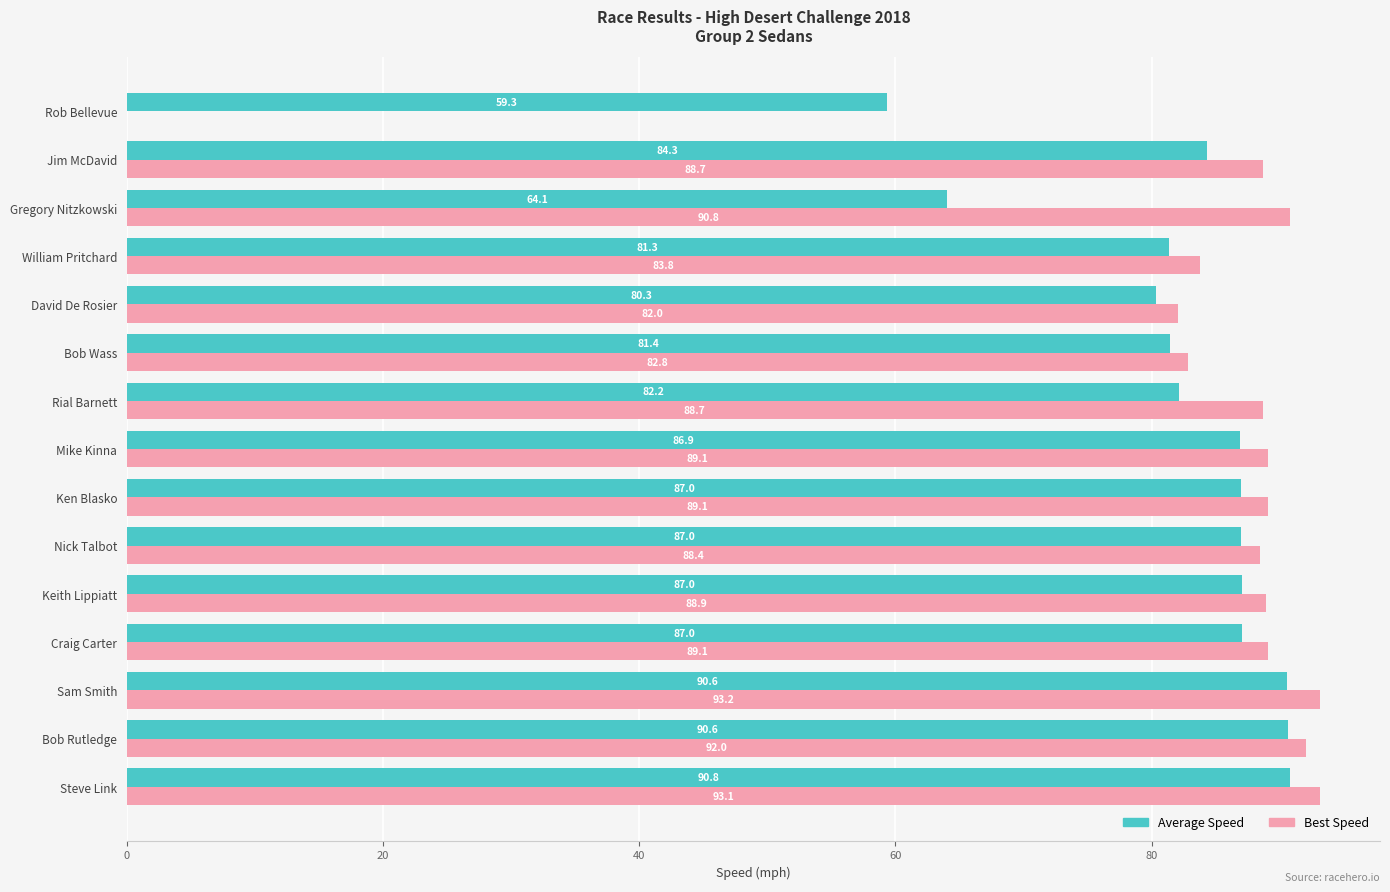

What is the sum of the Best Speed values at Bob Wass and Nick Talbot?

171.2